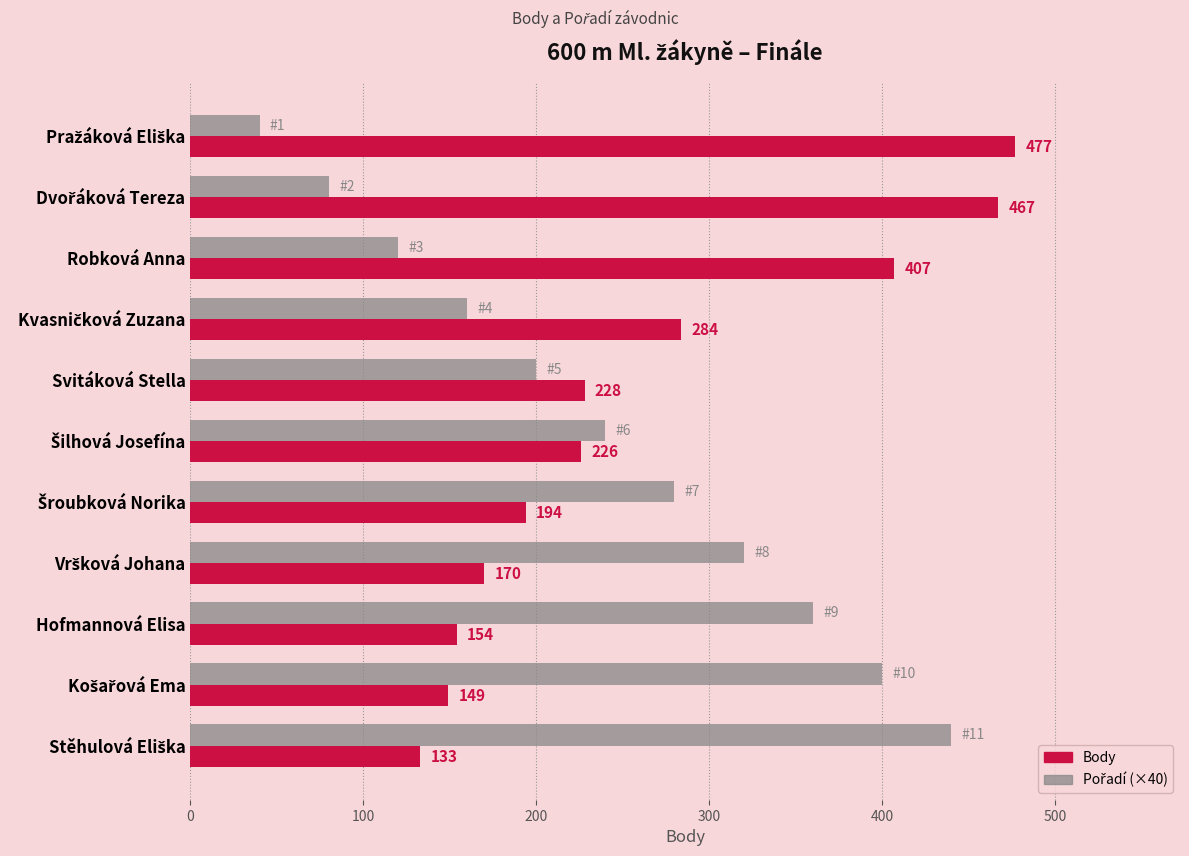

The value of Body at Robková Anna is 407. True or false?

True